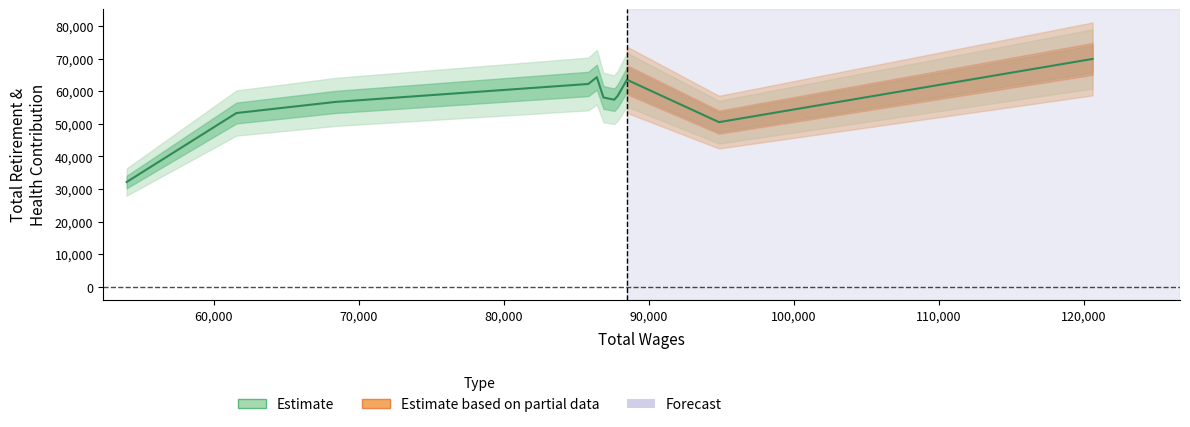

What position from the left is total_wages?

1